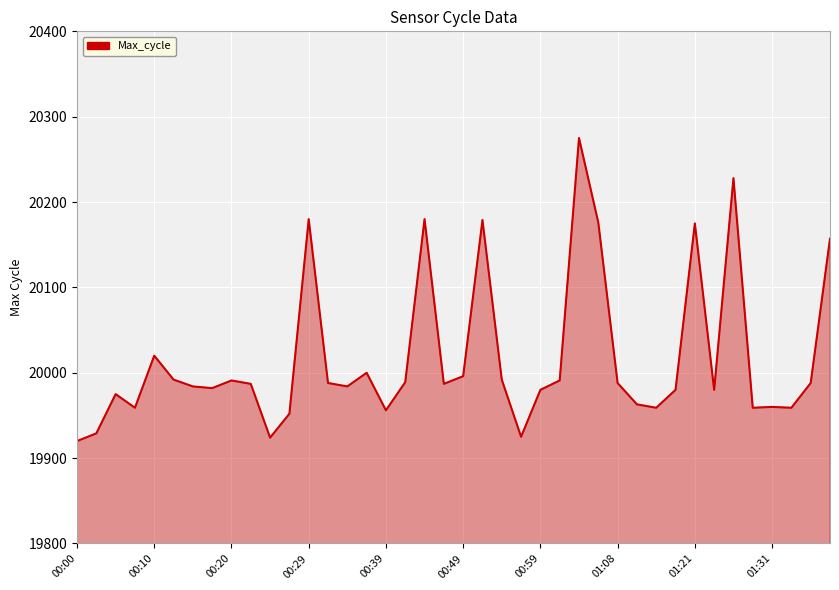

What is the difference between the maximum and minimum values?

355